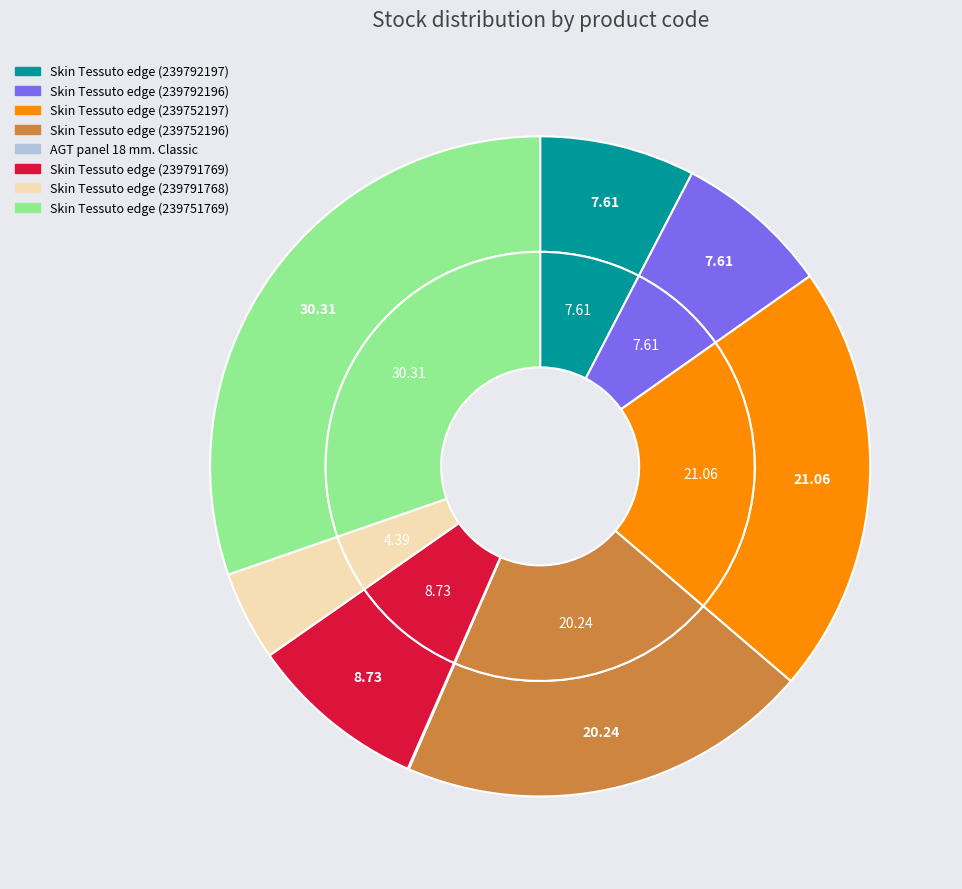

Does Skin Tessuto edge (239752196) account for over 50% of the chart?

No